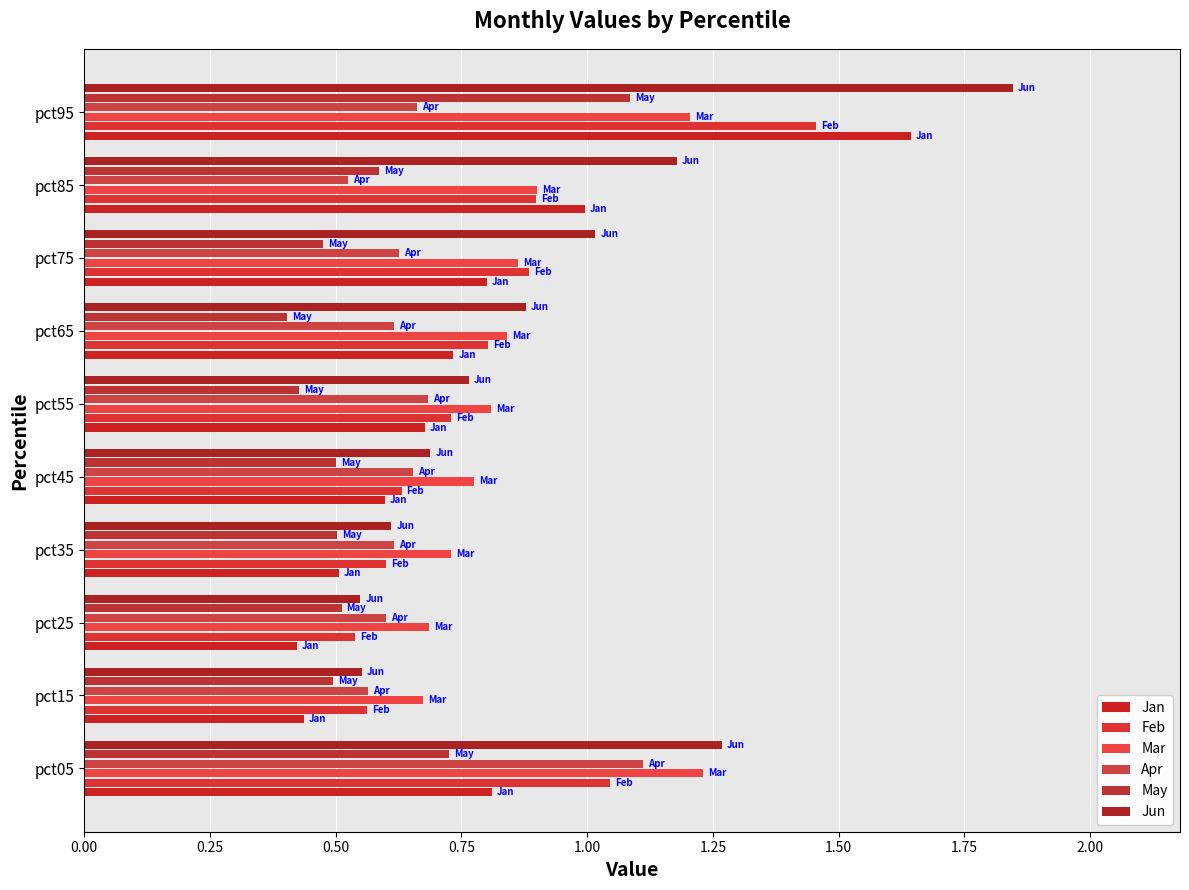

What is the value of the Mar bar at the 8th from the left?

0.9